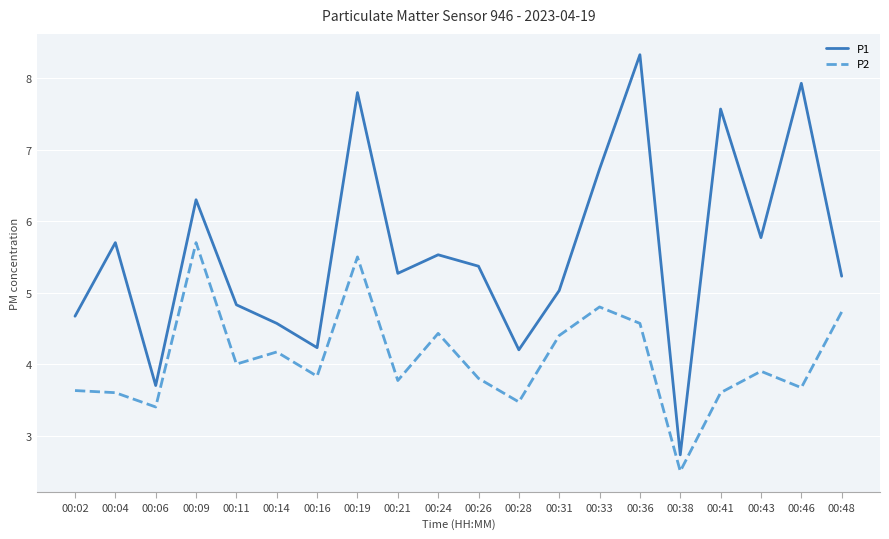

True or false: P1 and P2 intersect in this chart.

False